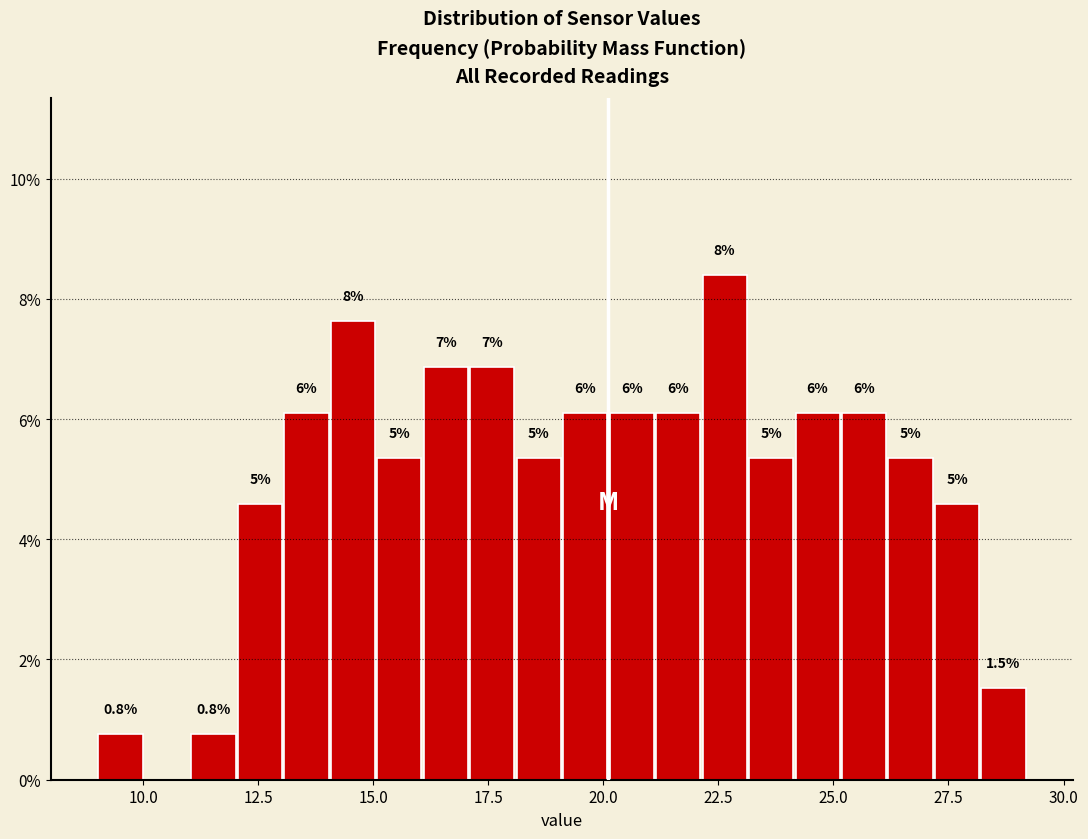

Around what value on the x-axis is the tallest bar? Give the approximate position of its centre, as read against the axis.

22.5